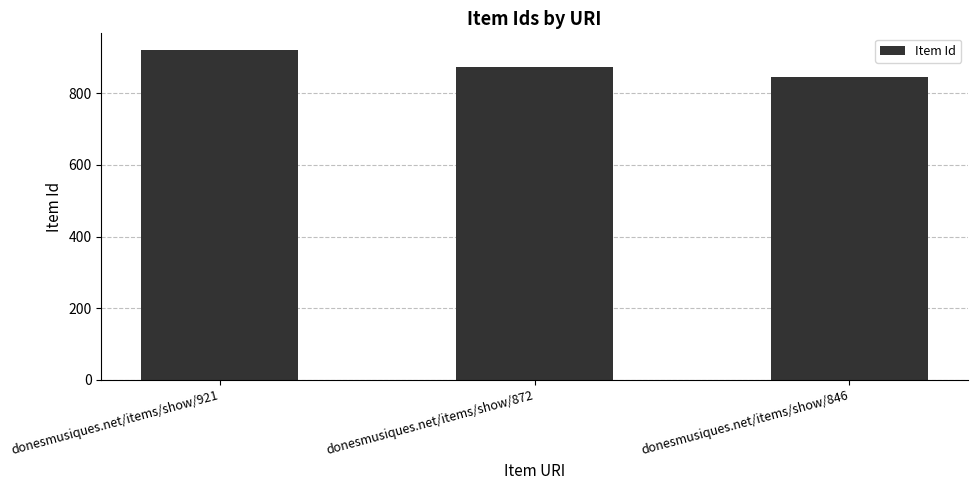

Rank the categories by value from lowest to highest.

donesmusiques.net/items/show/846, donesmusiques.net/items/show/872, donesmusiques.net/items/show/921